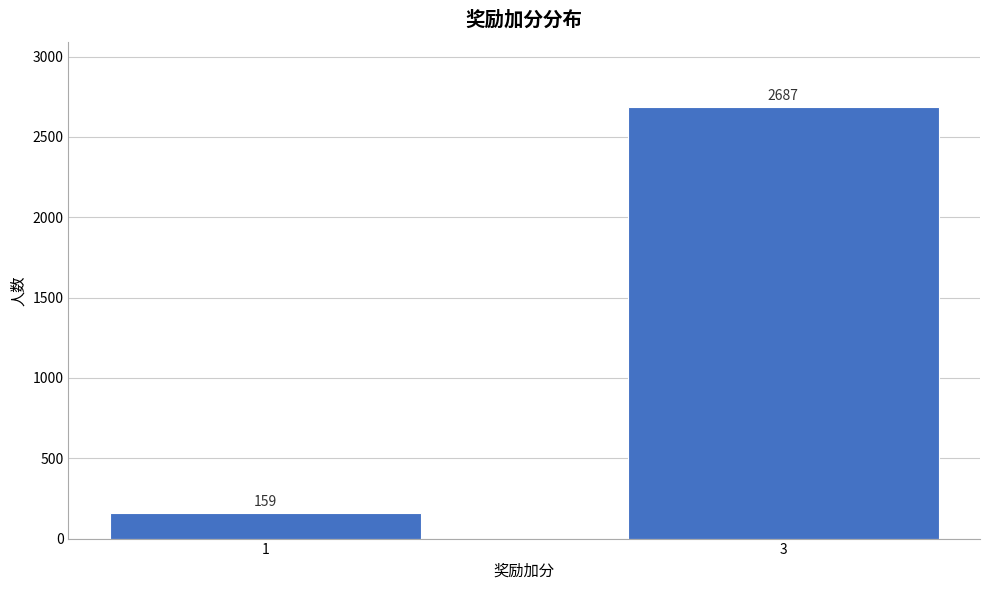

Reading right to left, transcribe all the data shown in this chart.

2687	159